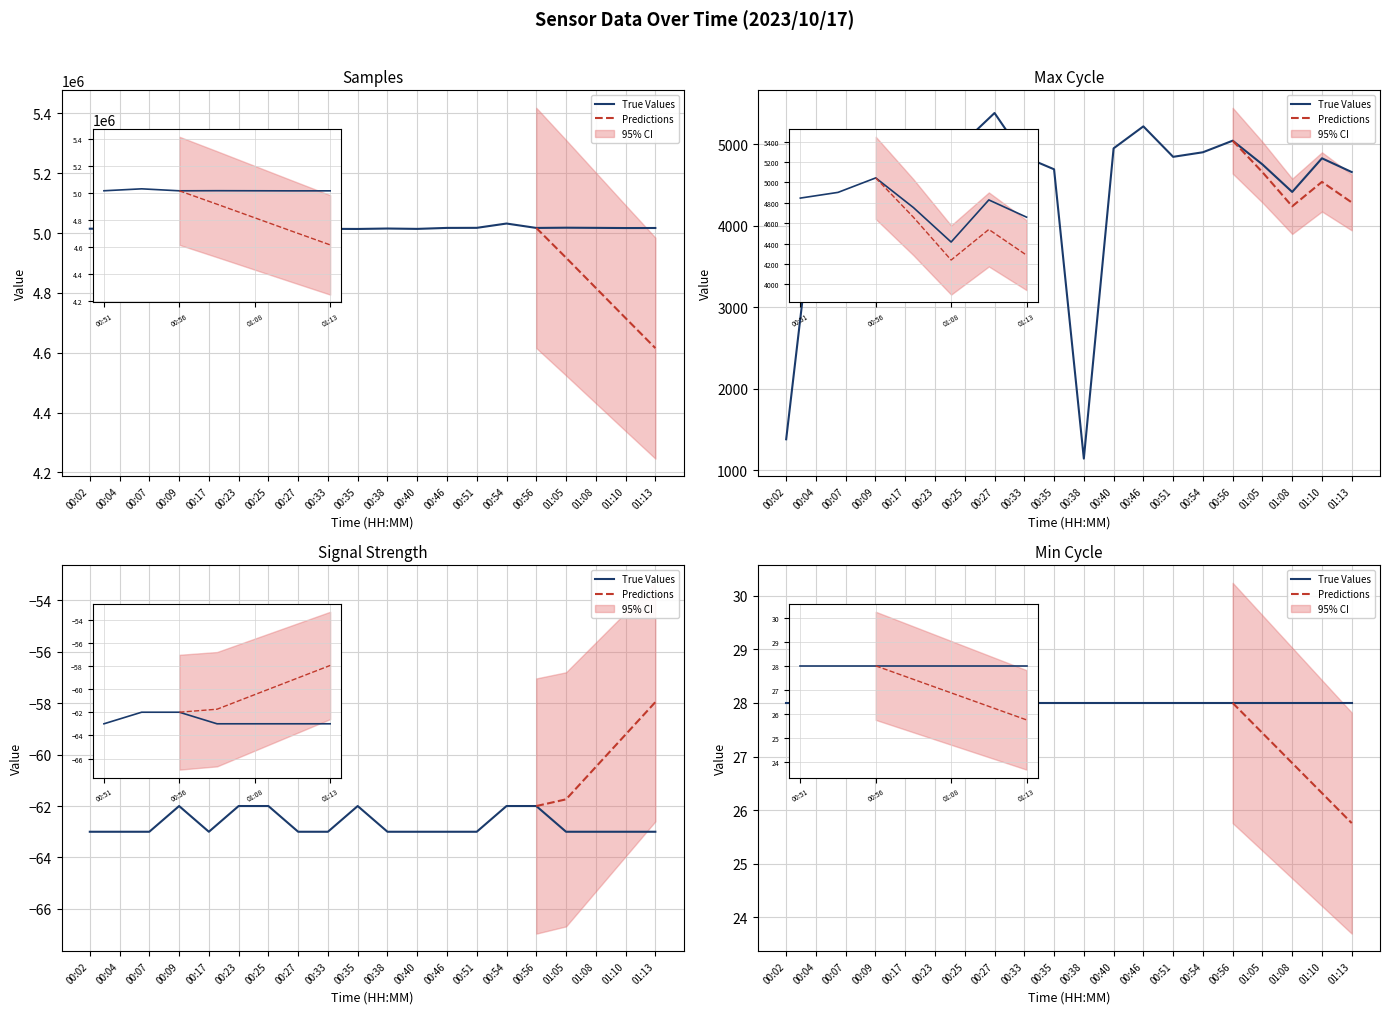

Where is Samples nearest to the value 5022032?

01:05